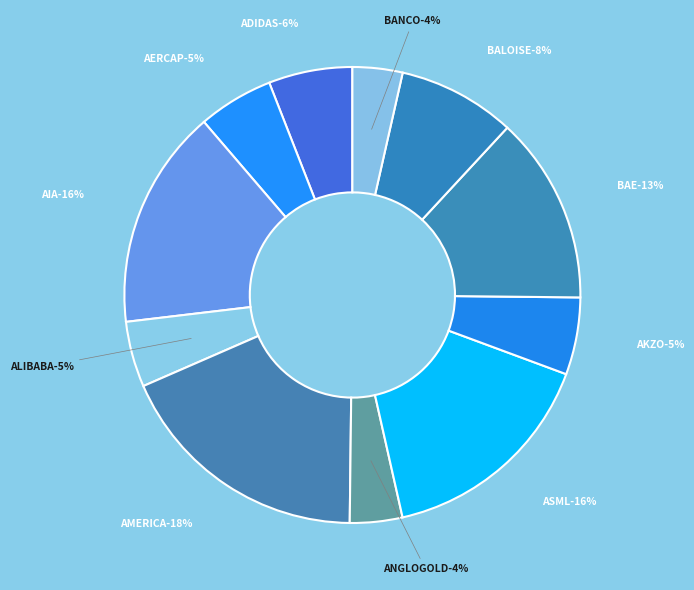

Does any single category account for the majority?

No